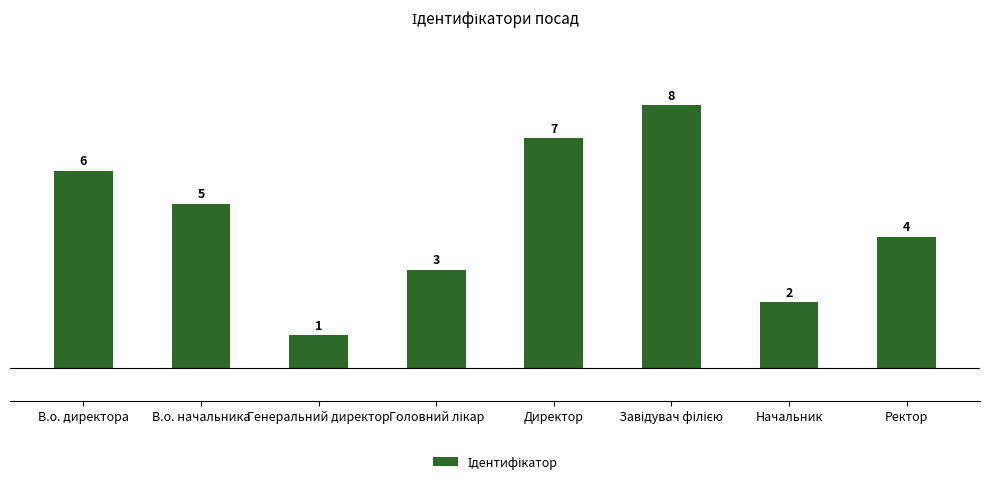

What is the greatest value displayed?

8